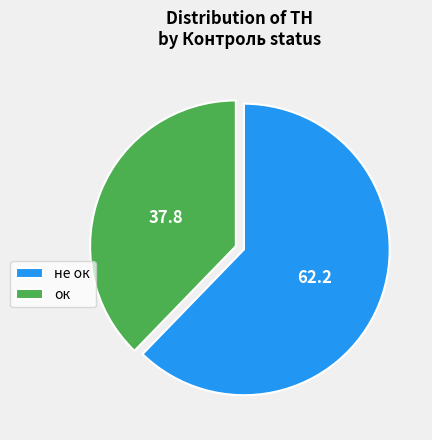

True or false: ок accounts for 26% of the total.

False